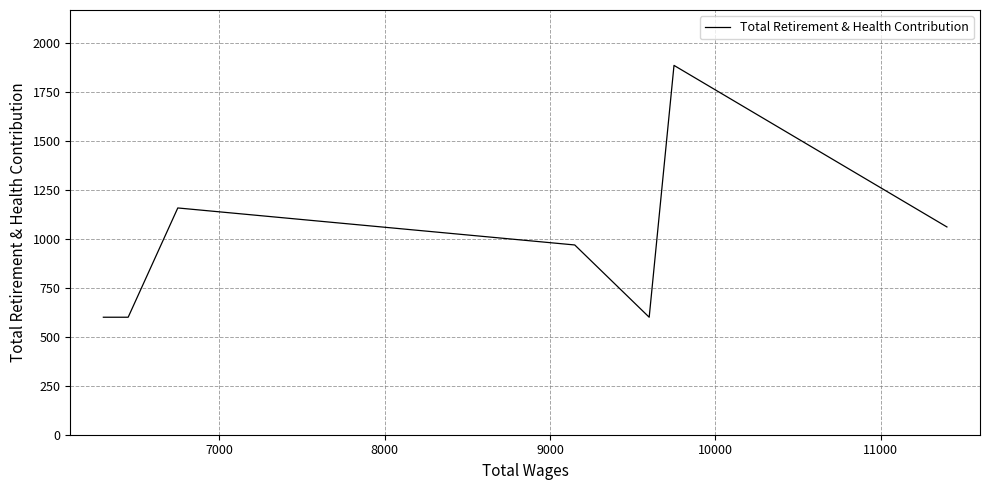

What value does the data have at 9000?

969